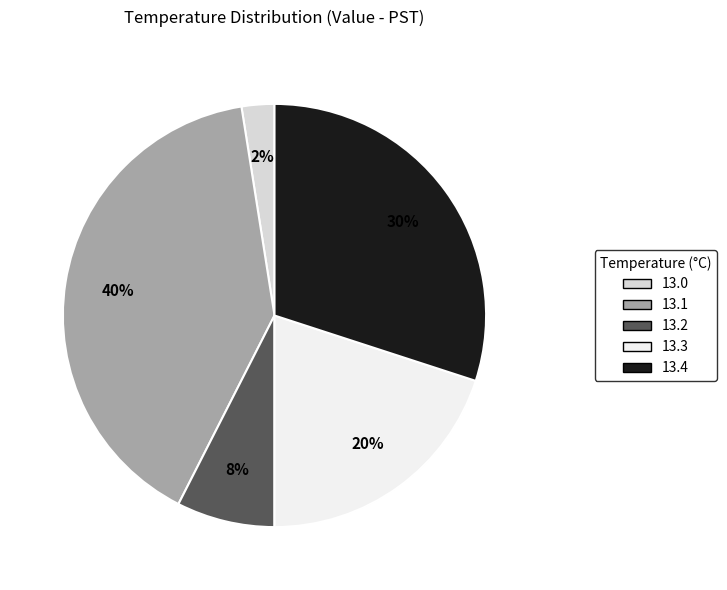

To the nearest percent, what is the difference between the 13.4 and 13.1 slice percentages?

10%